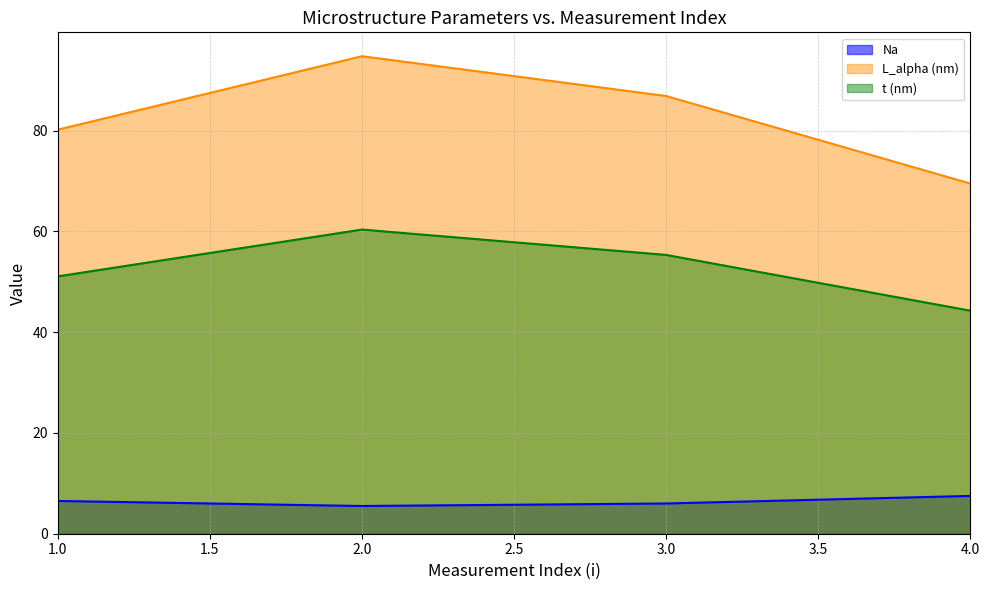

Rank the series by their average value, from highest to lowest.

L_alpha (nm), t (nm), Na